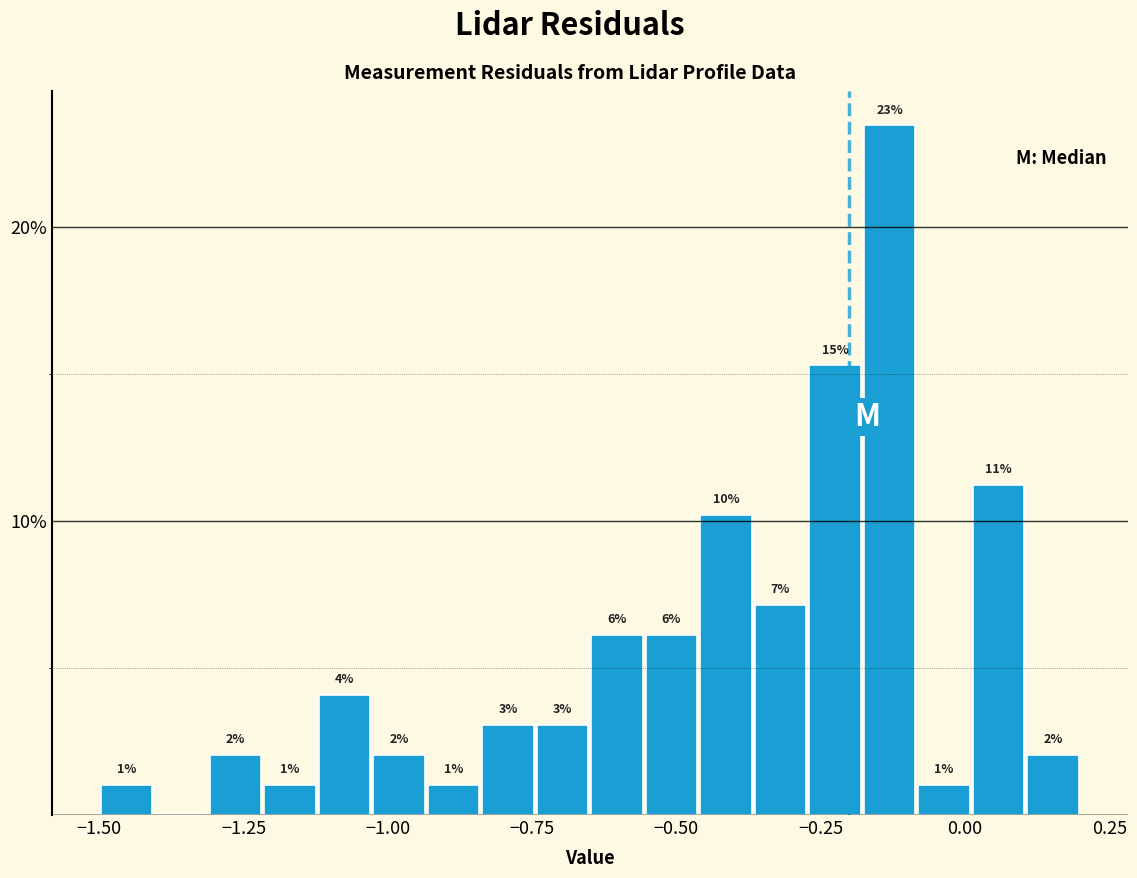

Read against the x-axis, roughly where is the centre of the tallest bar?

-0.15